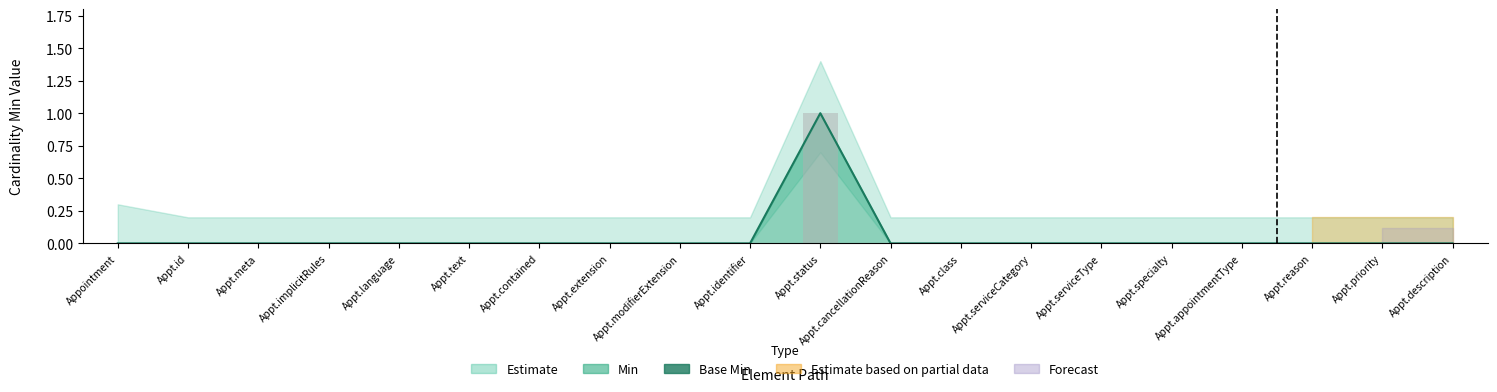

At which category is the sum across all series the highest?

Appt.status